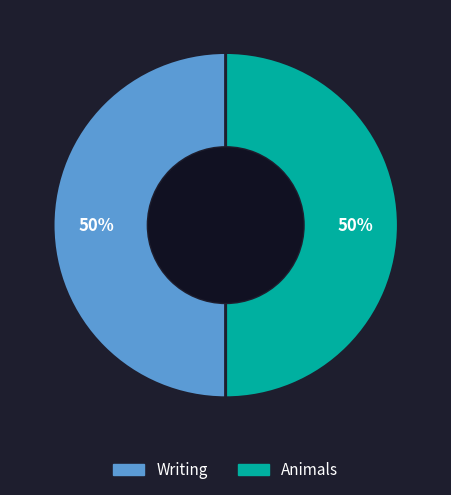

What percentage is the Writing slice, to the nearest percent?

50%